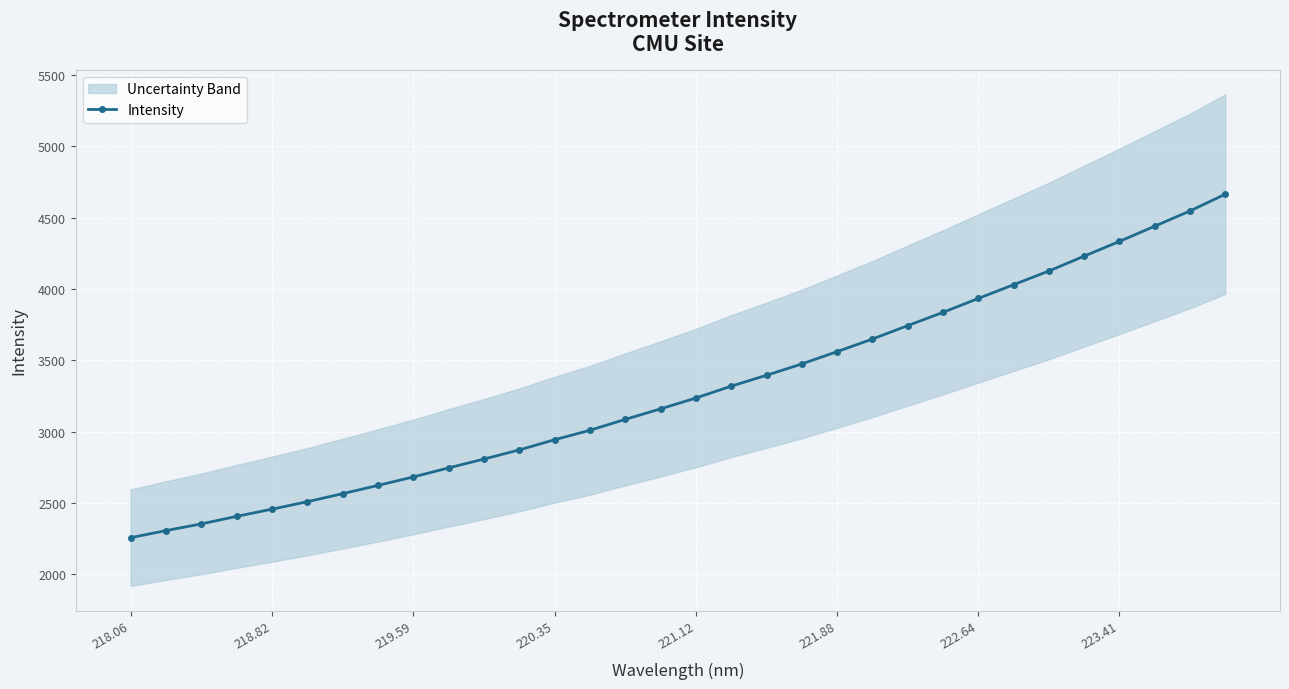

The Intensity series shows 2682.3 at 219.59. True or false?

True